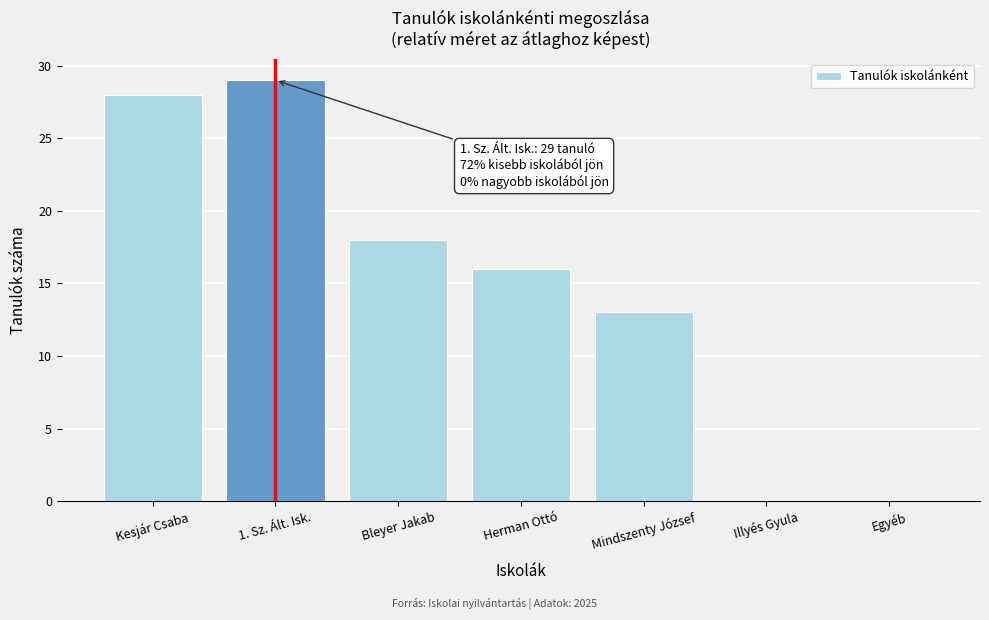

Reading right to left, extract all data points from this chart.

Egyéb=0	Illyés Gyula=0	Mindszenty József=13	Herman Ottó=16	Bleyer Jakab=18	1. Sz. Ált. Isk.=29	Kesjár Csaba=28